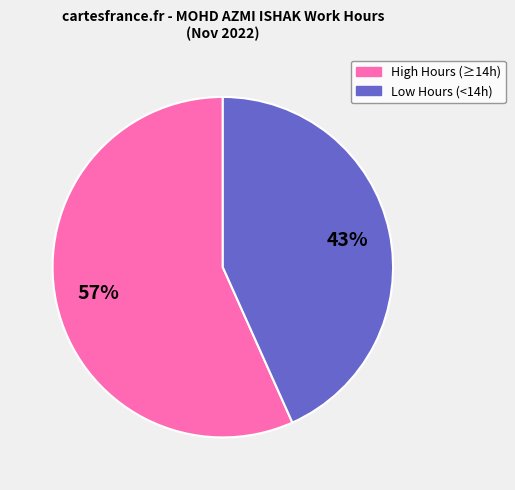

To the nearest percent, what is the average slice percentage?

50%